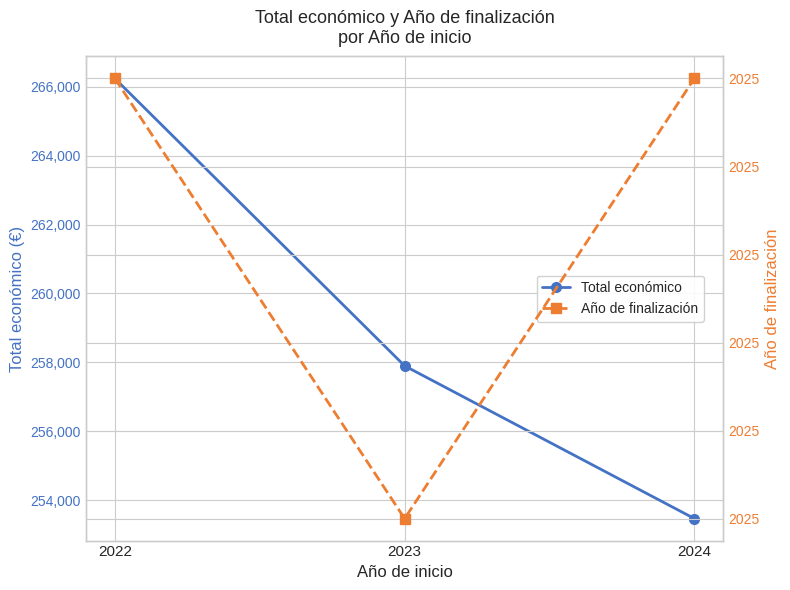

What is the average value of the Año de finalización series?

2024.9